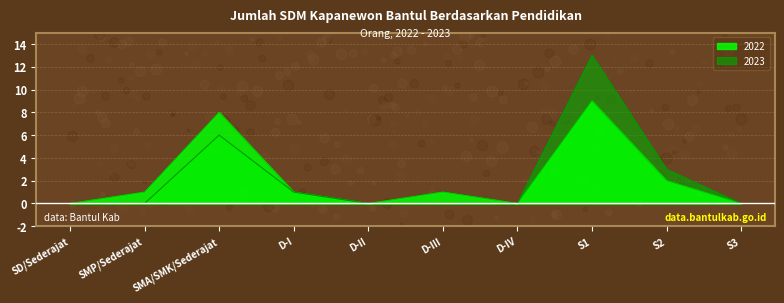

Which series has the widest spread of values?

2023